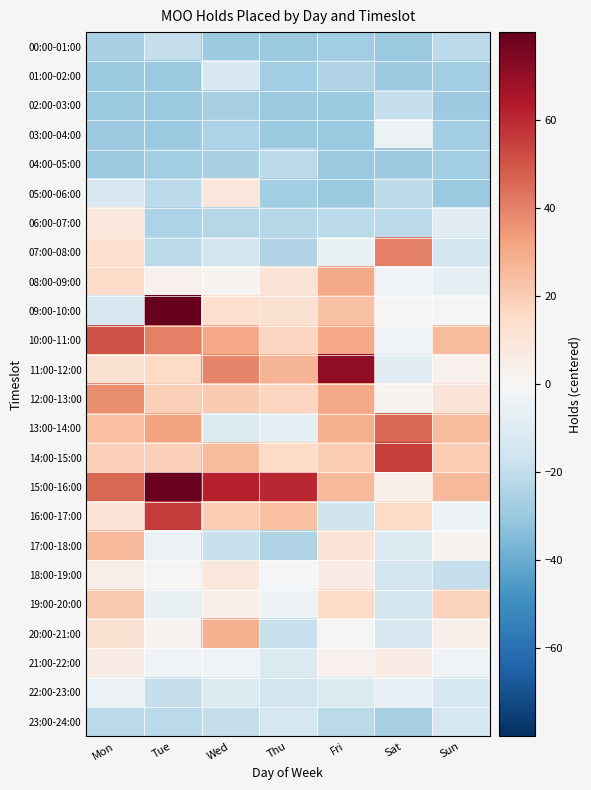

How many data points does each series have?

7